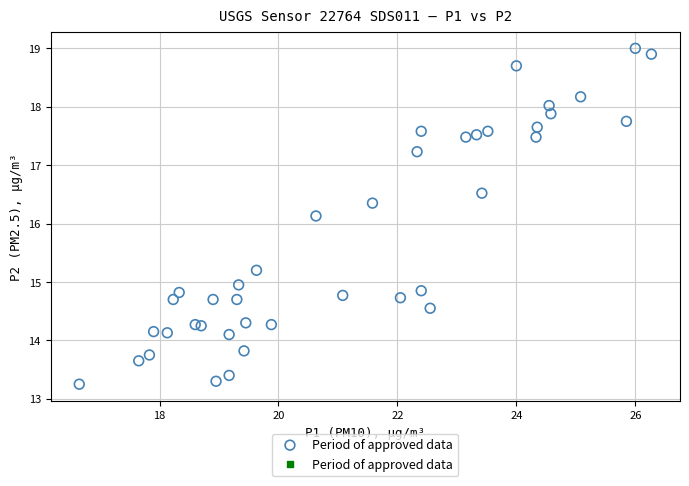

What Y value in the scatter plot is closest to 16?

16.1